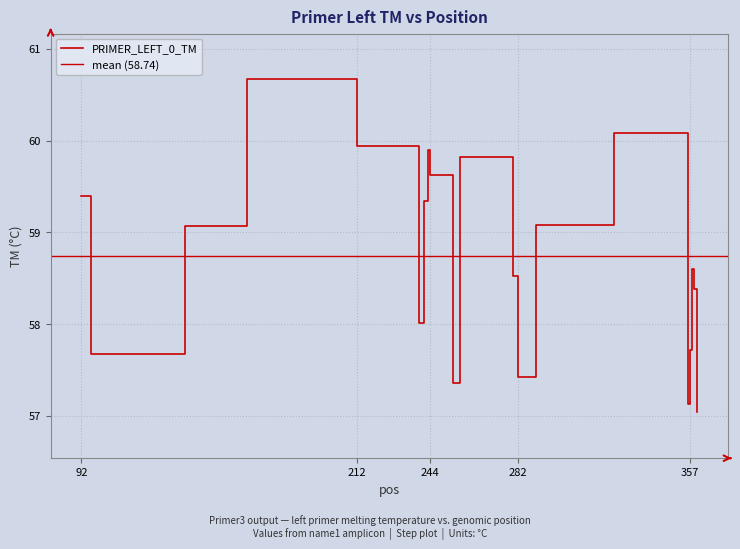

How many data points are above 59?

10